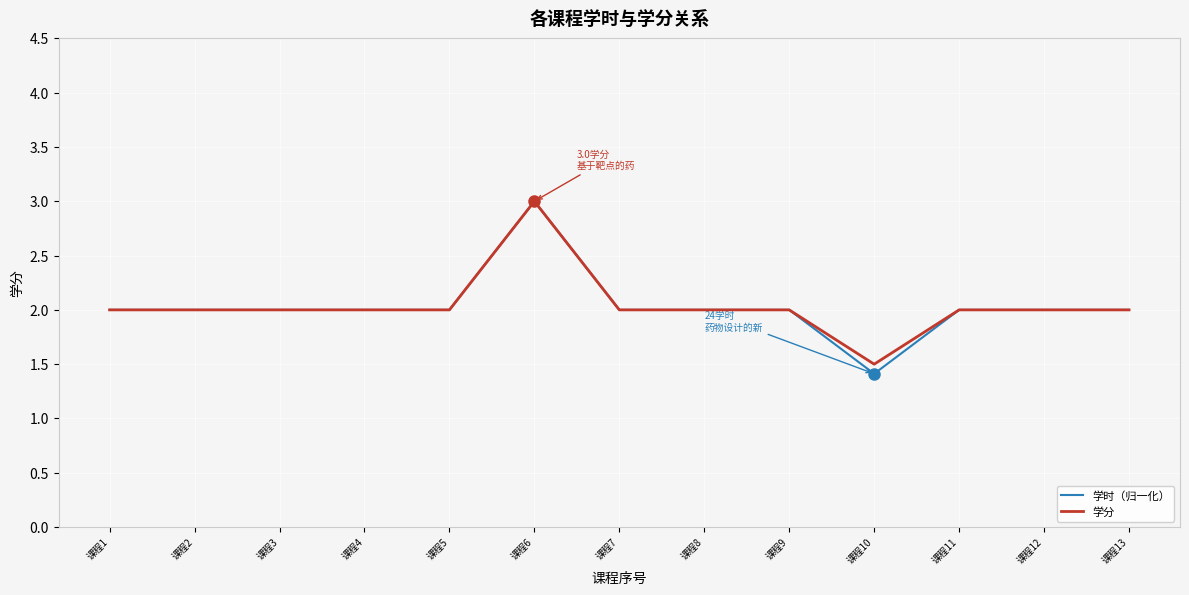

What is the highest value of the 学时（归一化） series?

3.0